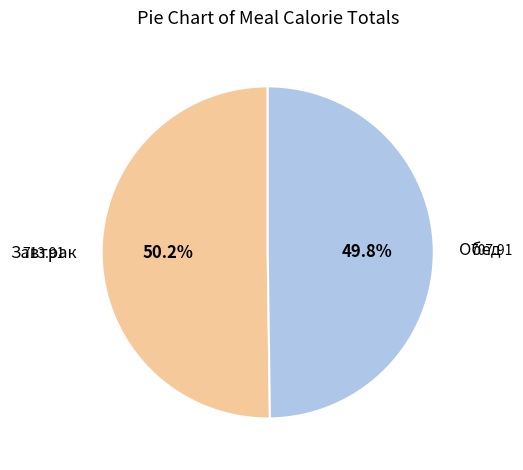

Is the sum of Завтрак and Обед greater than half?

Yes